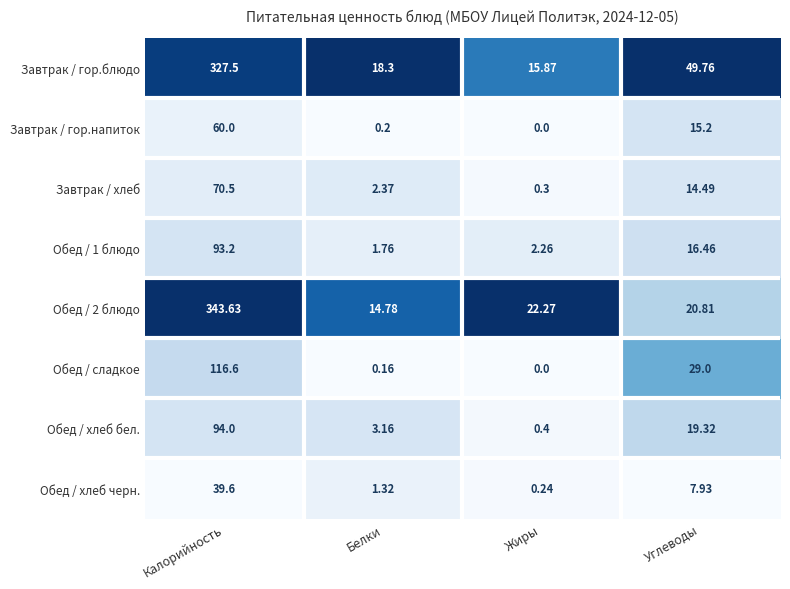

Which label corresponds to the largest value in the chart?

Калорийность